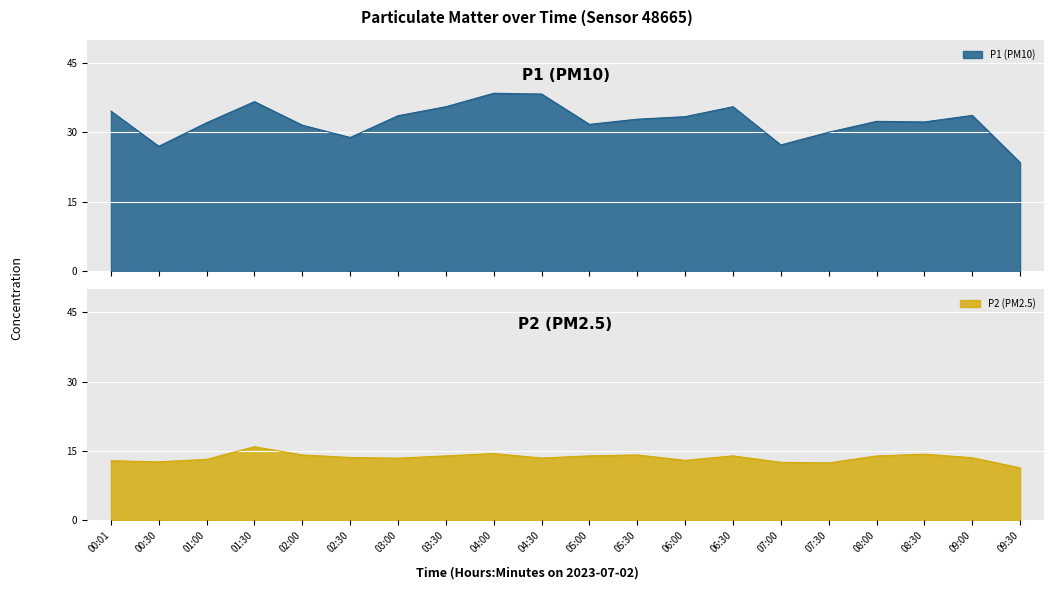

Between 03:00 and 04:00, which is larger?

04:00